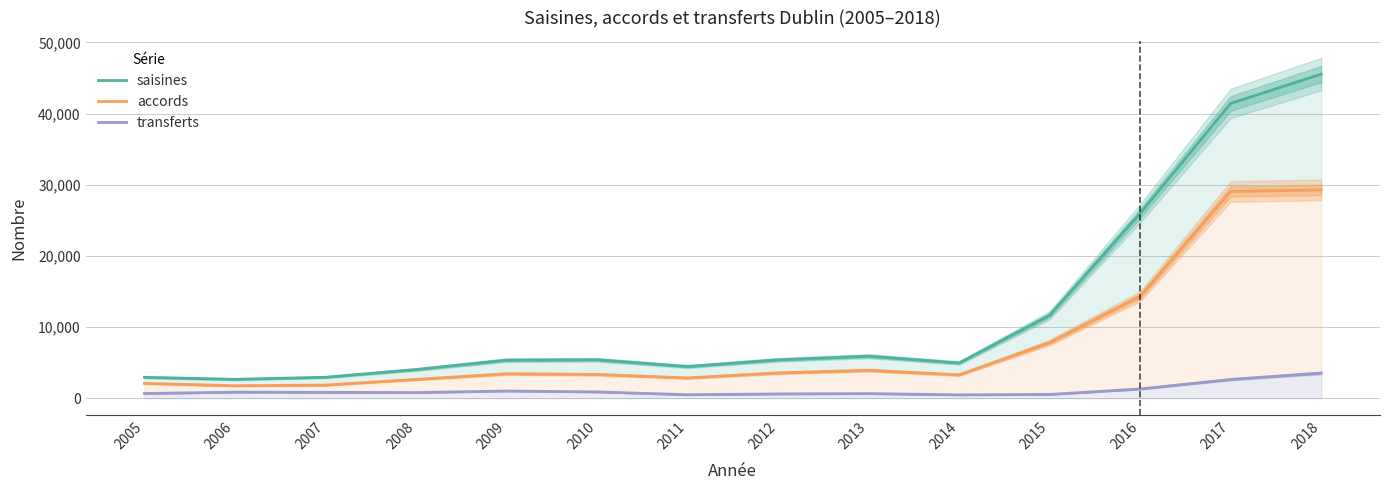

Which label corresponds to the smallest value in the chart?

2014